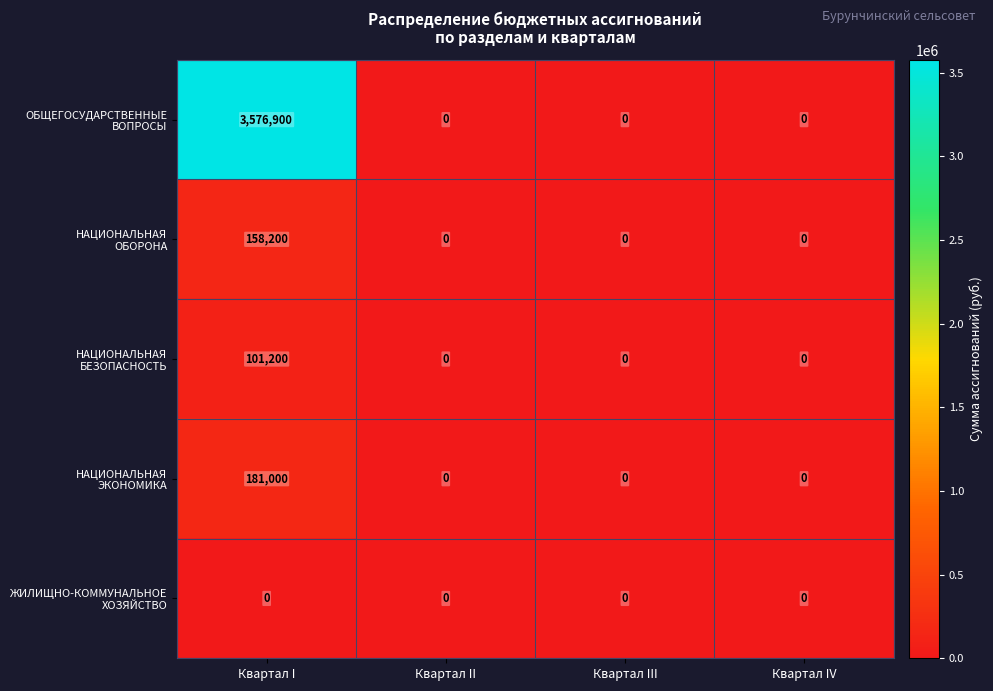

At which category is the sum across all series the highest?

Квартал I